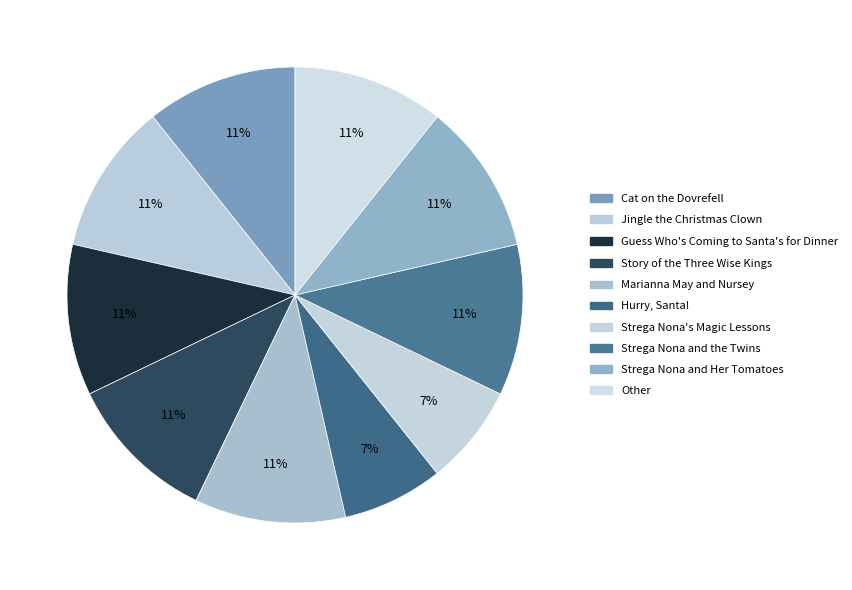

Does Hurry, Santa! represent more than half of the total?

No